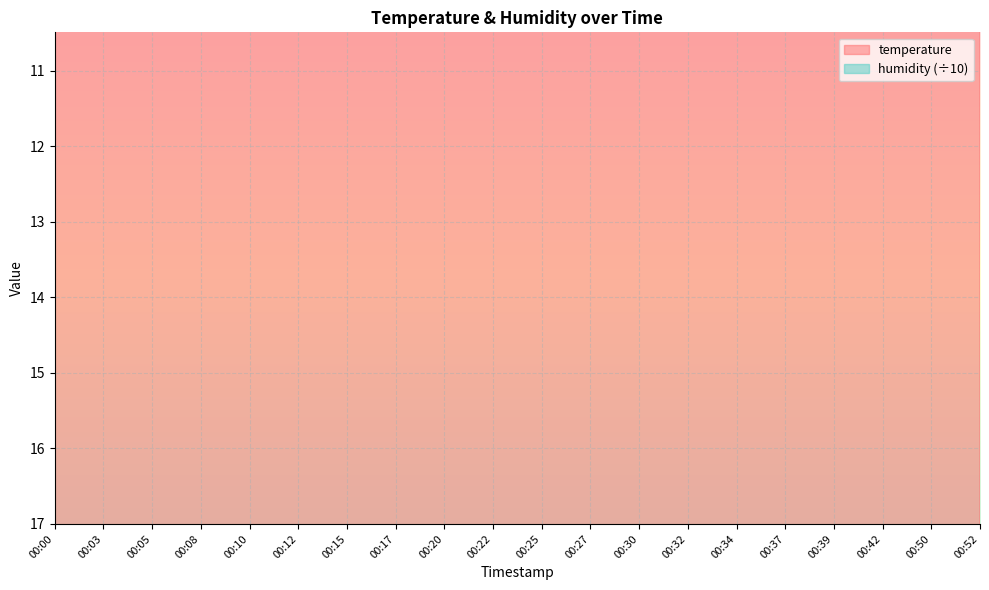

The chart shows a value of 7.6 at 00:20. True or false?

False